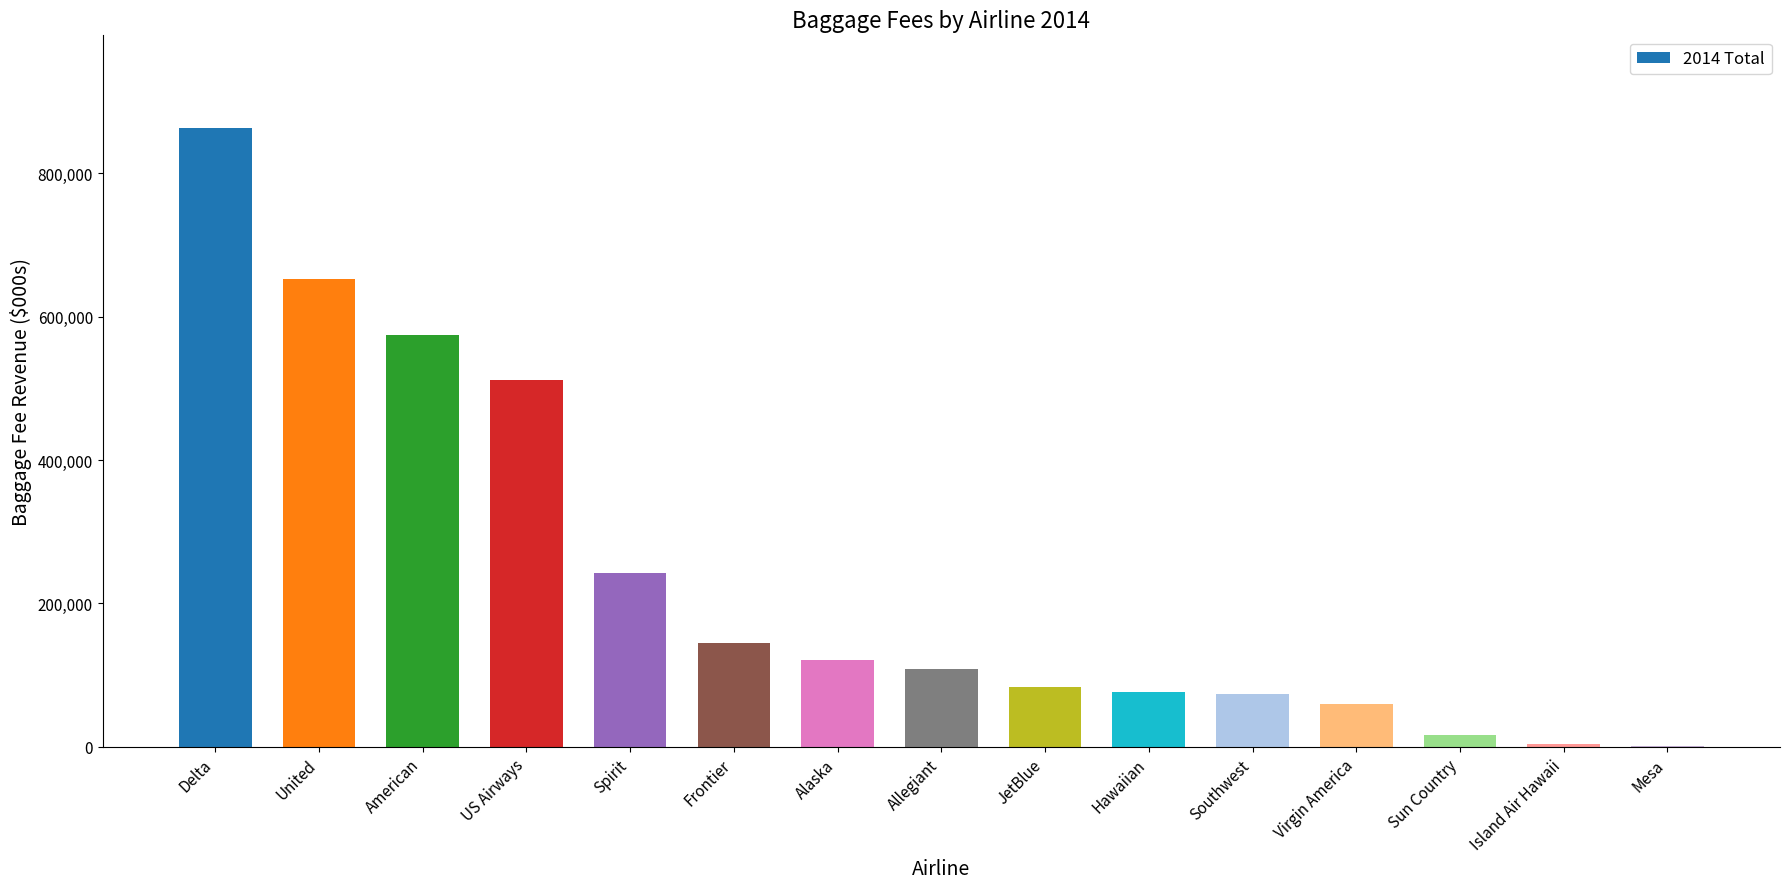

What is the sum of all values?

3529308